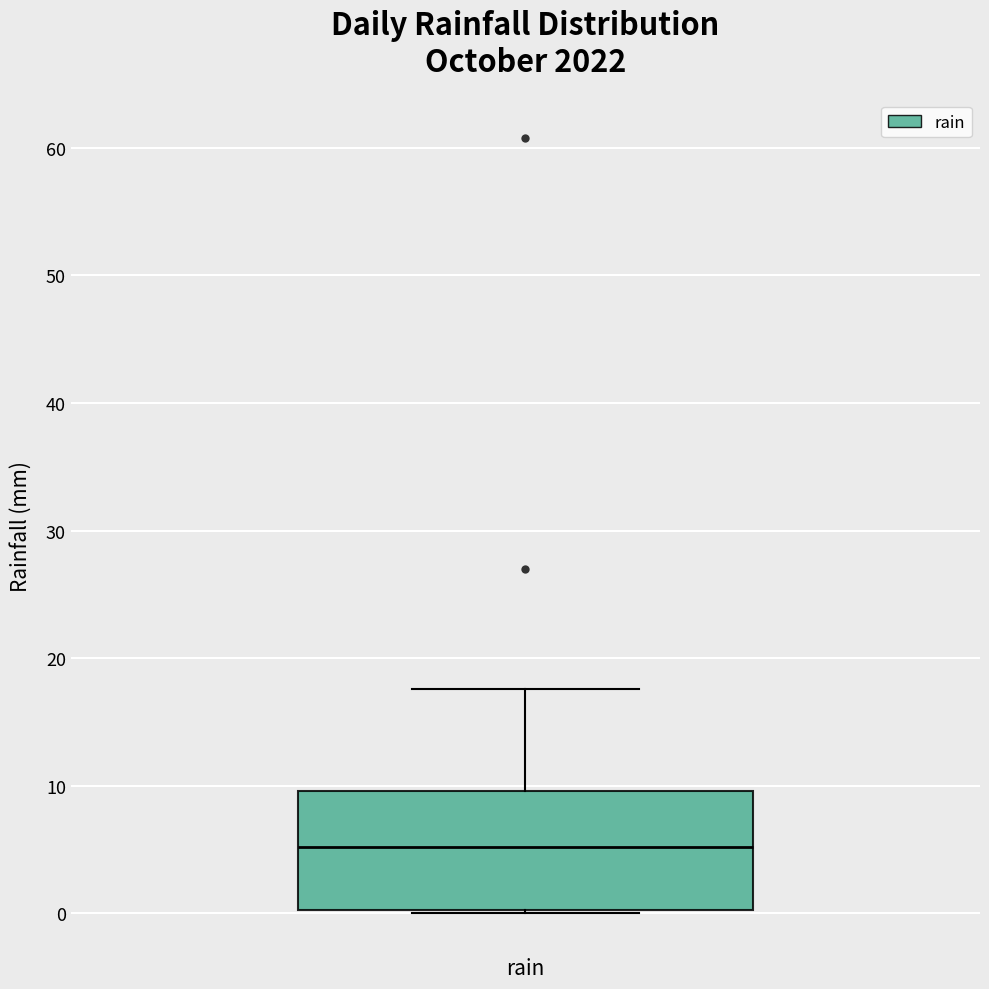

Where is the upper edge of the box for rain on the y-axis? The values are not printed on the chart, so give them approximately, as read against the axis.

10